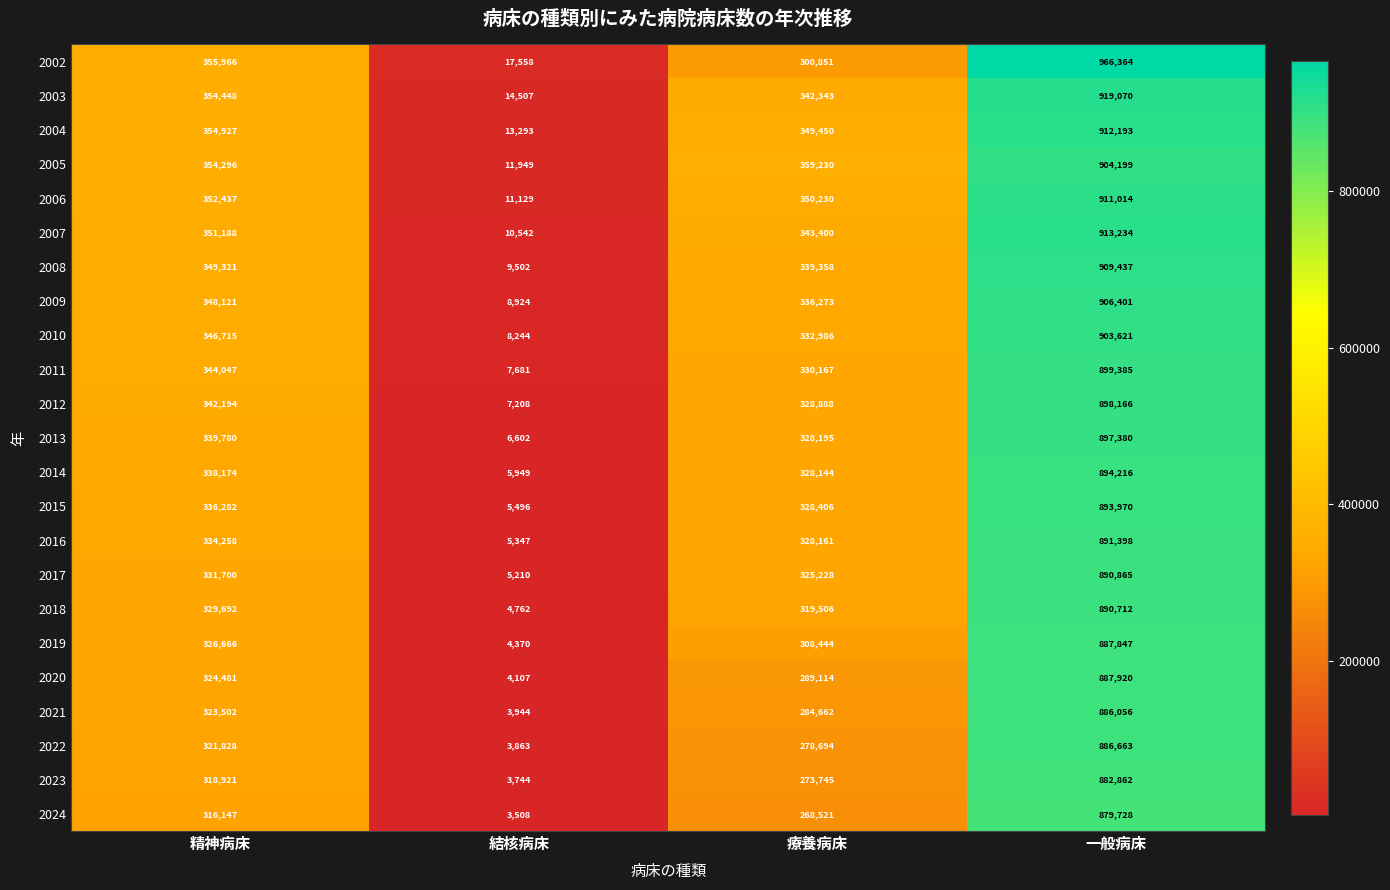

What is the difference between the maximum and minimum values in the 2011 series?

891704